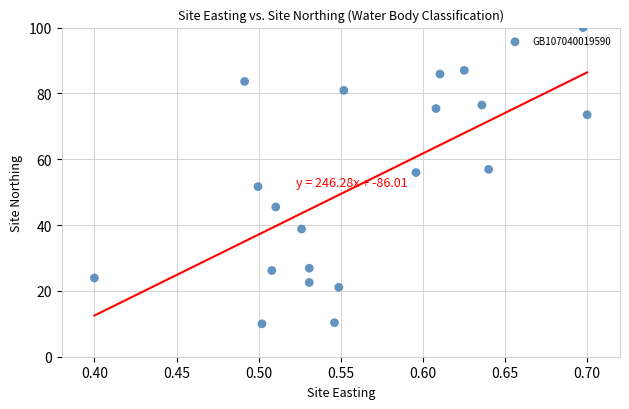

What is the range of X values (max minus min)?

0.3